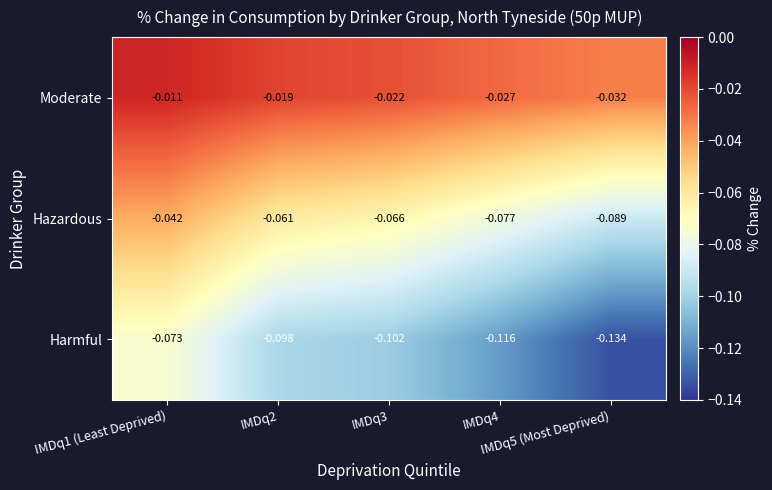

Rank the series by their maximum value, from highest to lowest.

Moderate, Hazardous, Harmful